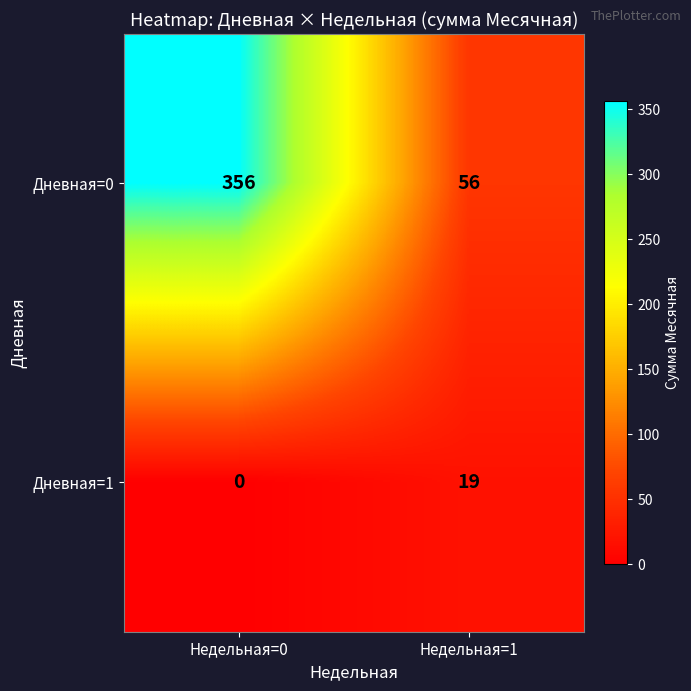

At Недельная=0, list the series in order from largest to smallest.

Дневная=0, Дневная=1